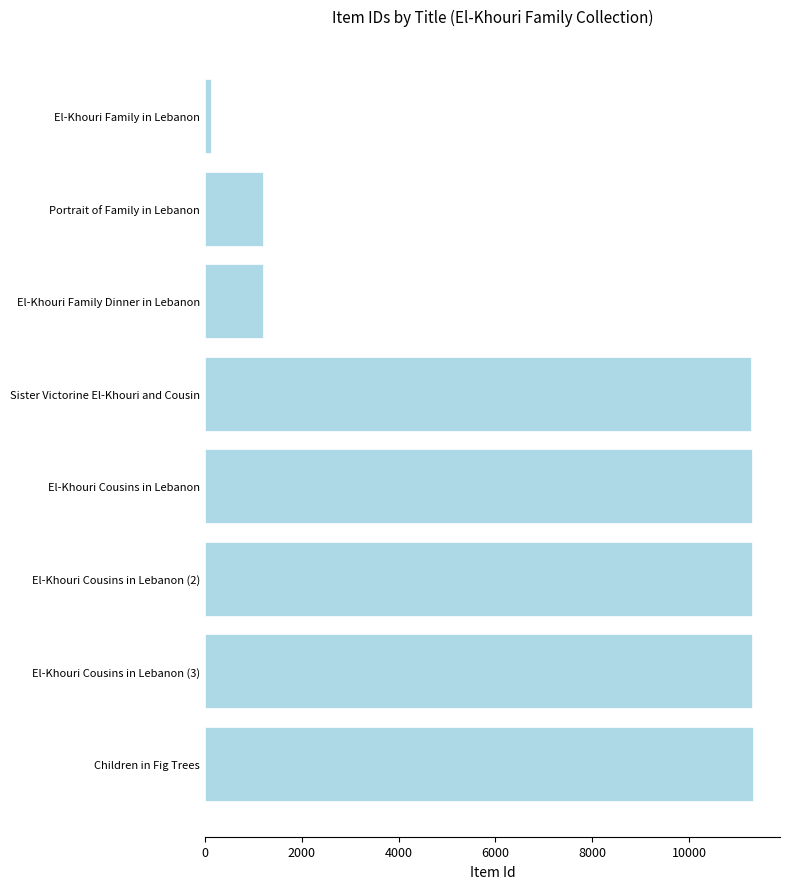

What is the average value?

7374